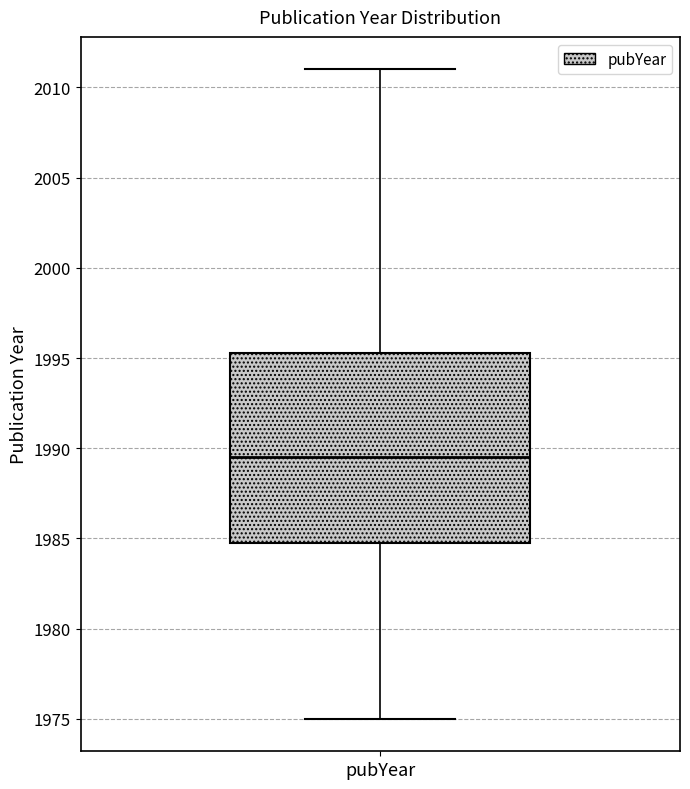

Read this box plot against the y-axis: the position of the median line, the range covered by the box, and the ends of both whiskers. The values are not printed on the chart, so give them approximately, as read against the axis.

median 1989.5, box 1985.0 to 1995.5, whiskers 1975.0 to 2011.0